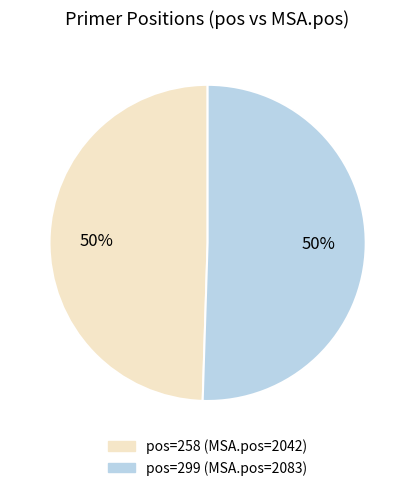

To the nearest percent, what is the average slice percentage?

50%